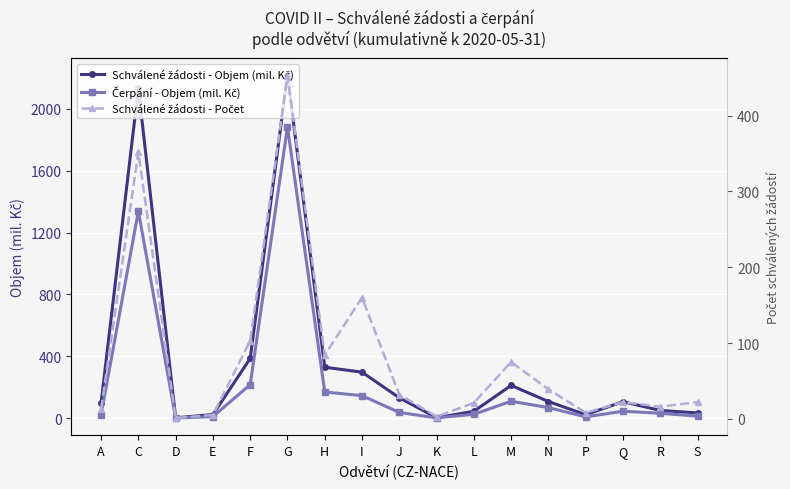

At C, list the series in order from largest to smallest.

Schválené žádosti - Objem (mil. Kč), Čerpání - Objem (mil. Kč), Schválené žádosti - Počet